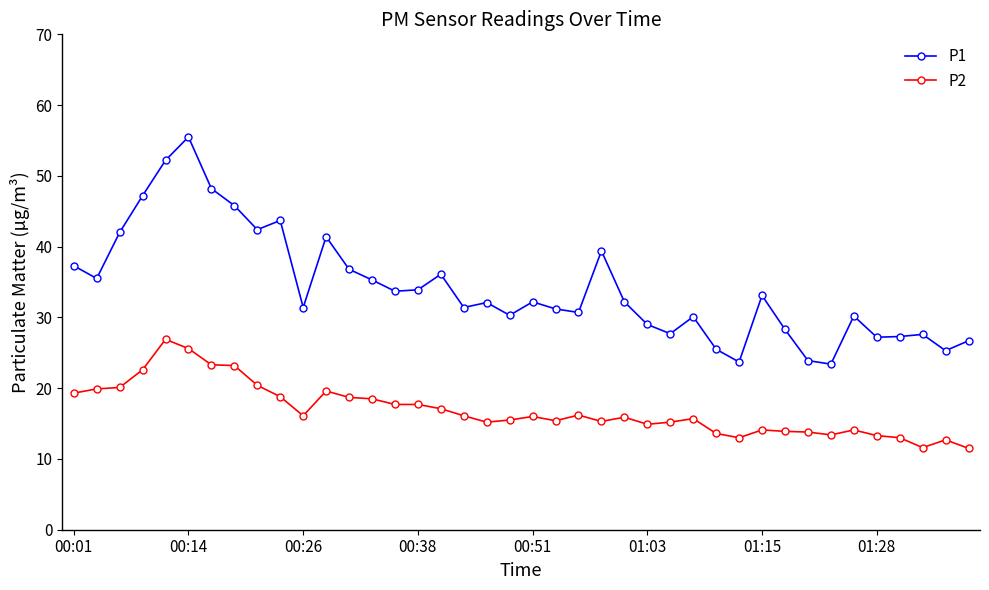

True or false: P1 and P2 intersect in this chart.

False